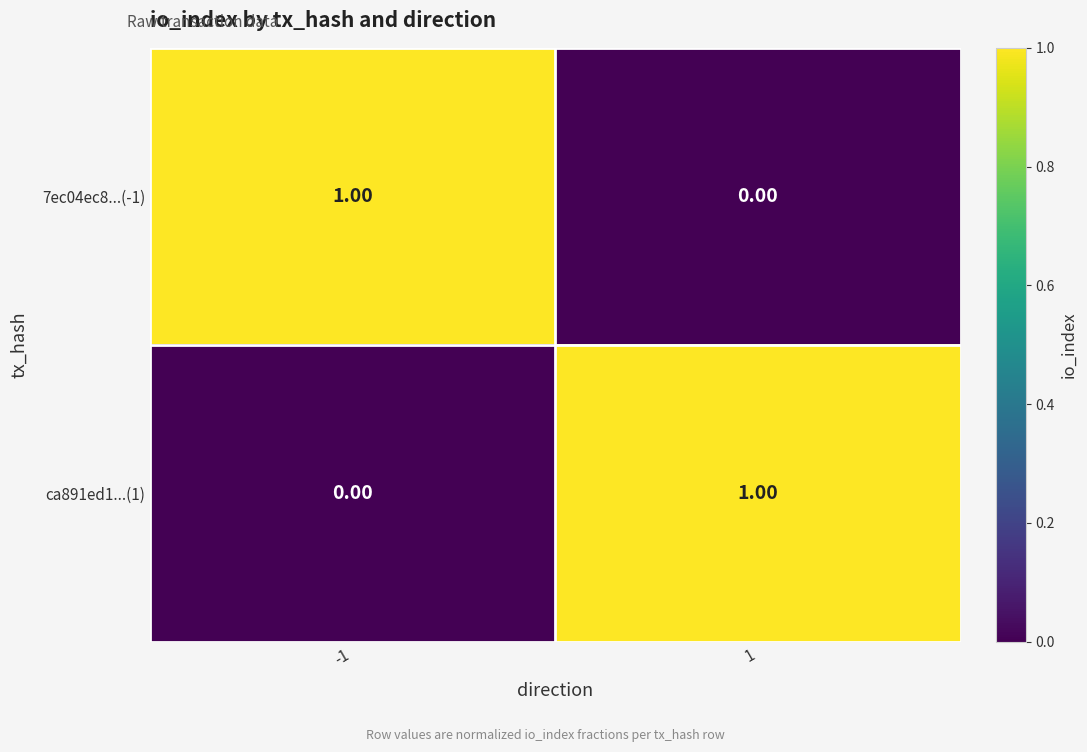

List the labels in order of ca891ed1...(1) value, largest first.

1, -1